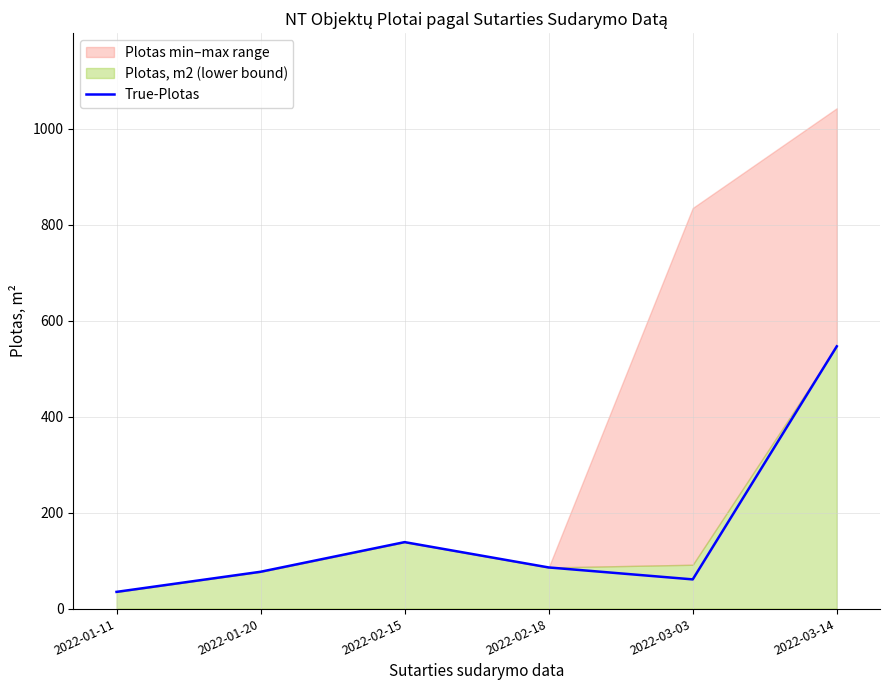

How many lines are shown in the chart?

1